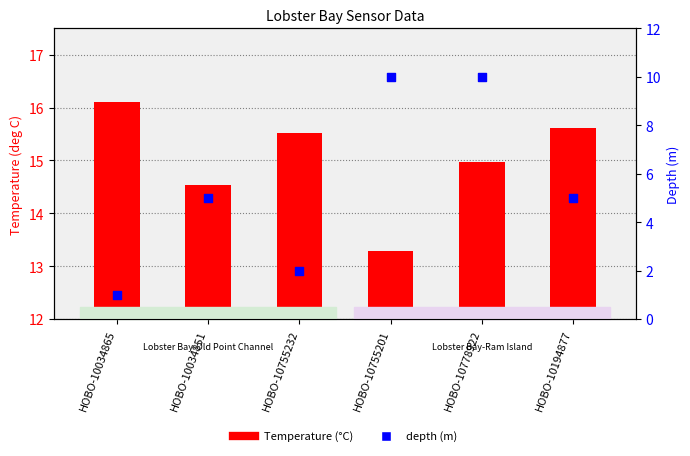

Which series has the widest spread of Y values?

depth (m)